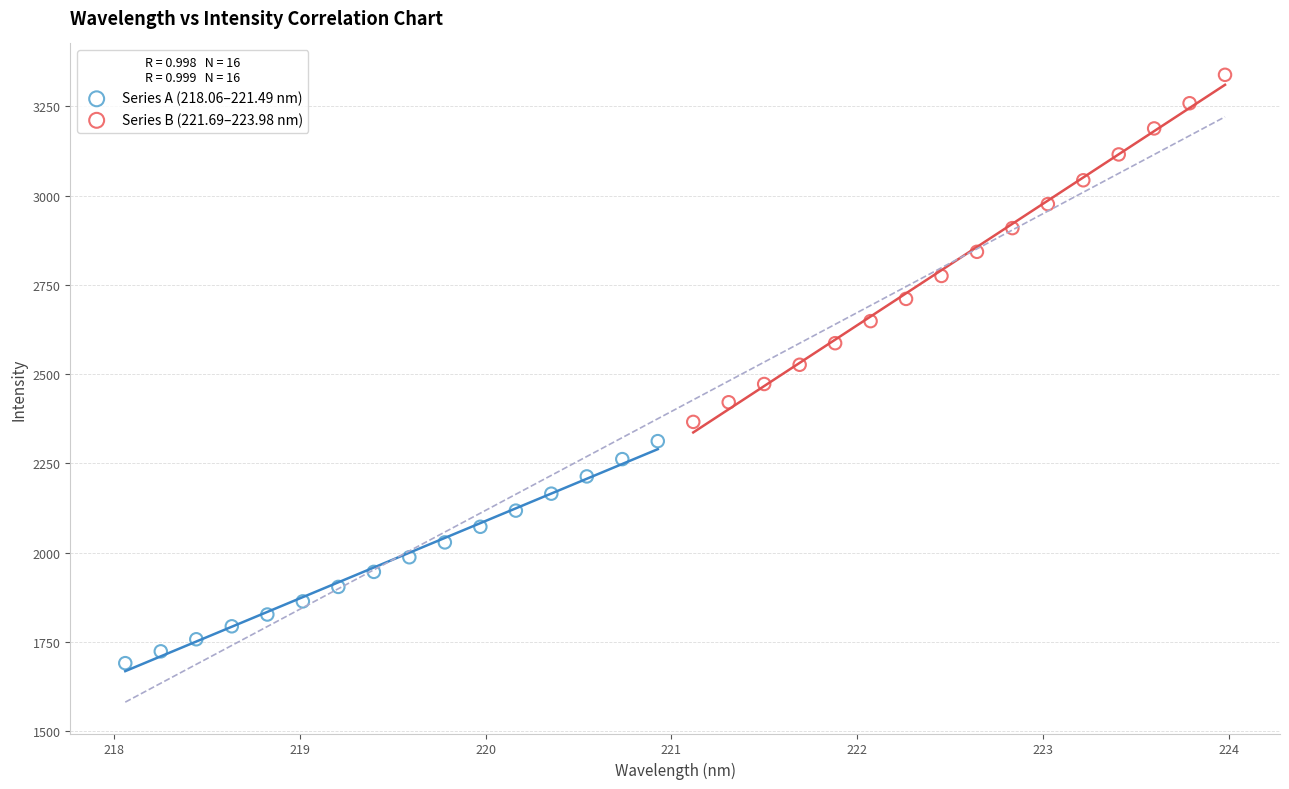

Which series reaches the maximum Y coordinate?

Series B (221.69–223.98 nm)